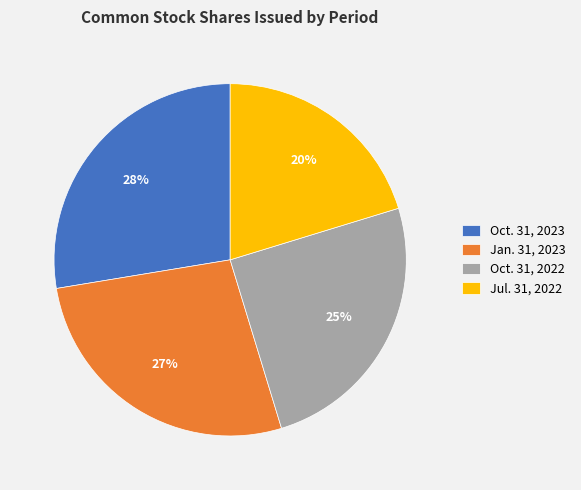

How many segments does this pie chart have?

4